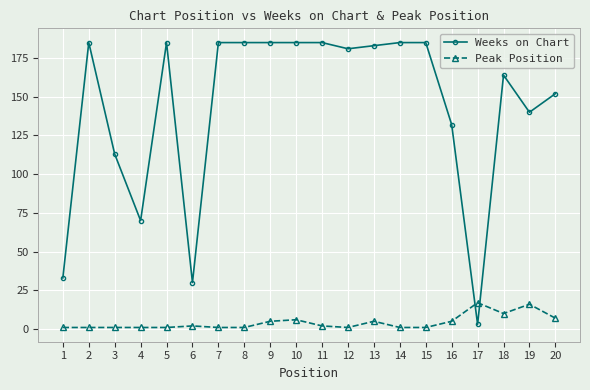

How many lines are shown in the chart?

2